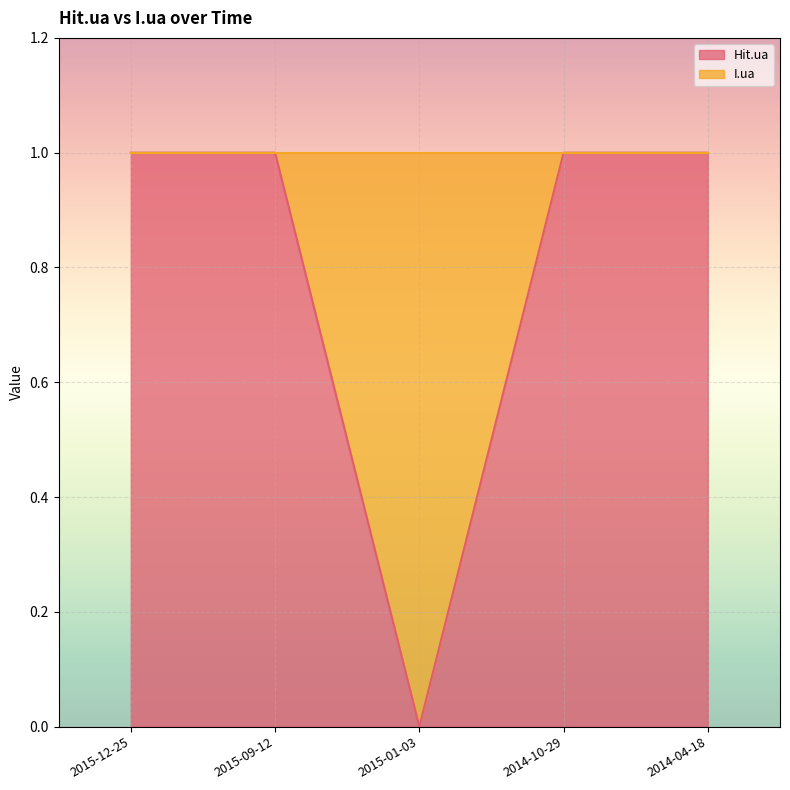

What position from the right is 2015-12-25?

5